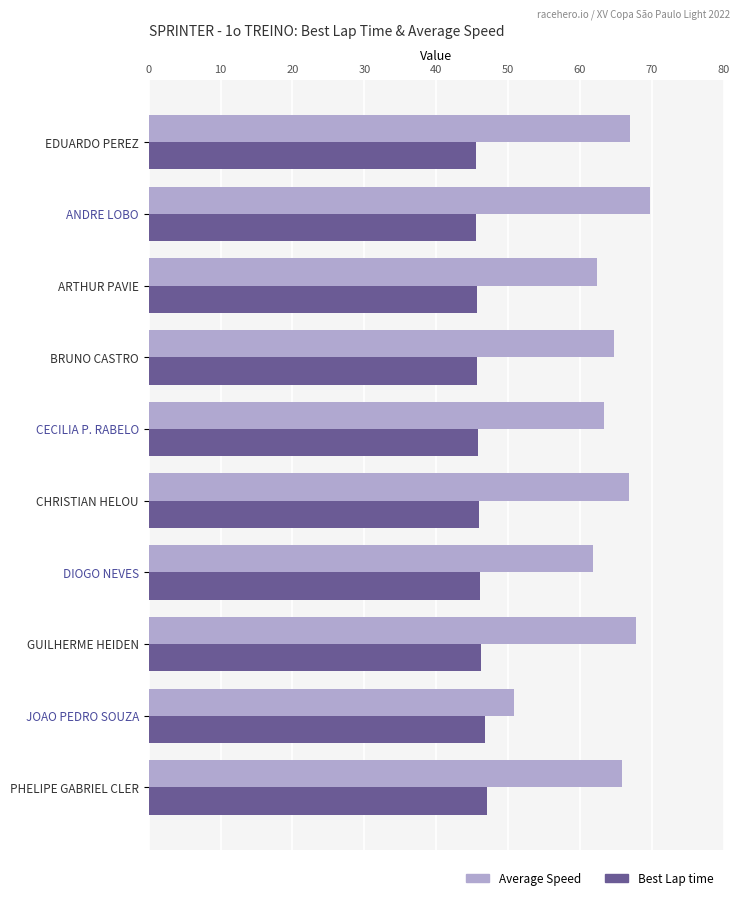

Count the number of categories in the chart.

10